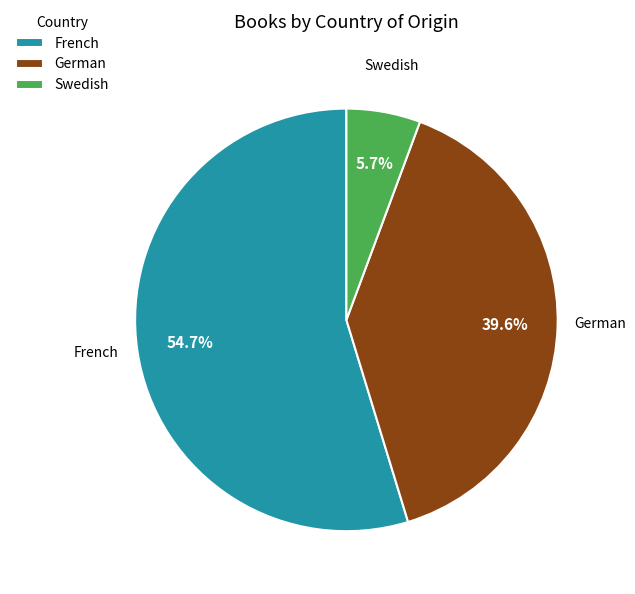

What is the largest slice in the pie chart?

French